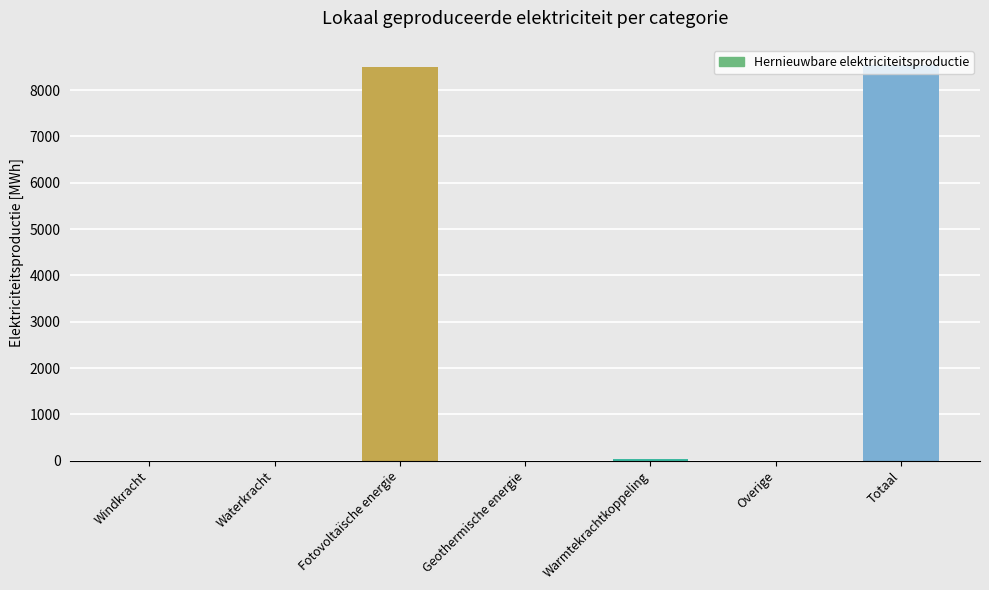

What is the maximum value shown in the chart?

8547.1